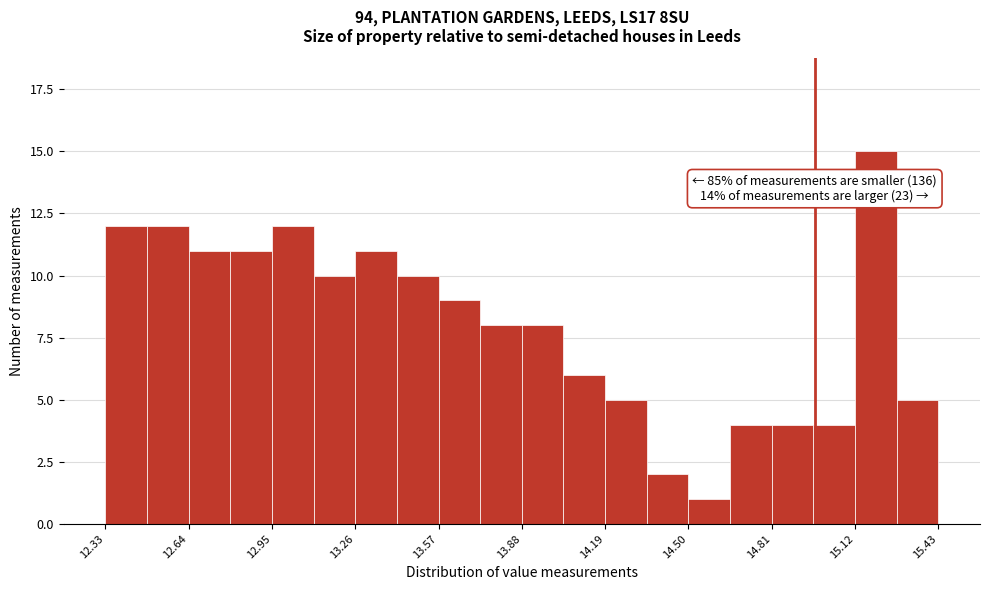

Read against the x-axis, roughly where is the centre of the tallest bar?

15.20